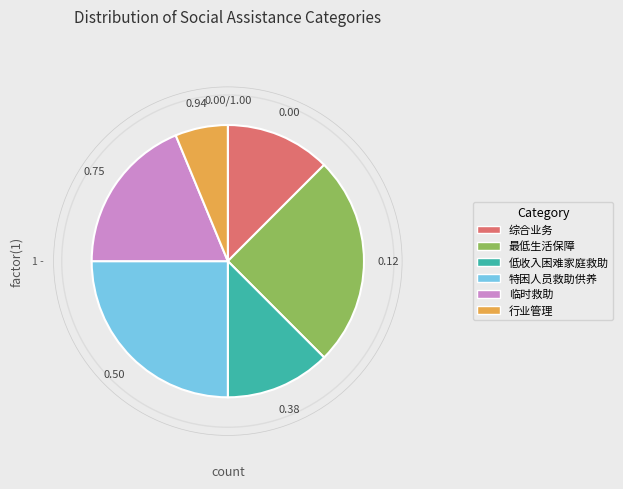

Count the number of slices in the pie.

6